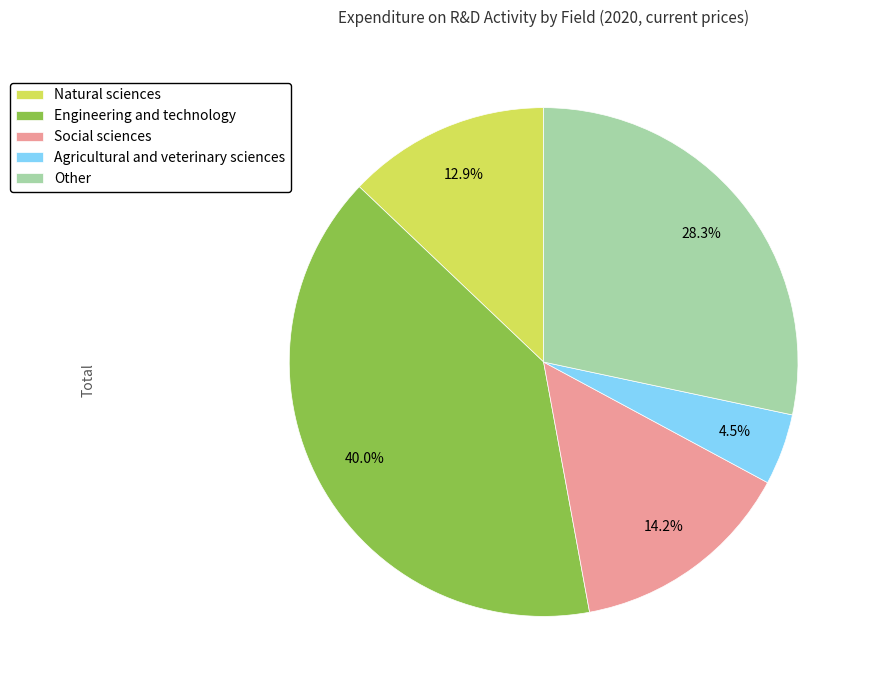

Count the number of slices in the pie.

5